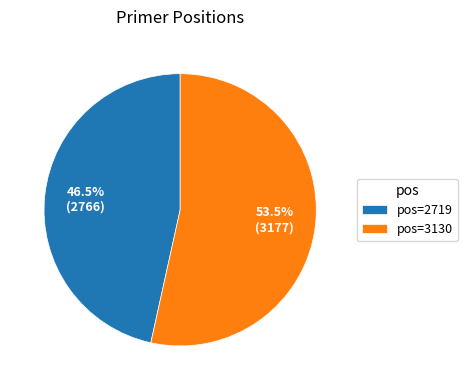

Which has a higher value, pos=2719 or pos=3130?

pos=3130